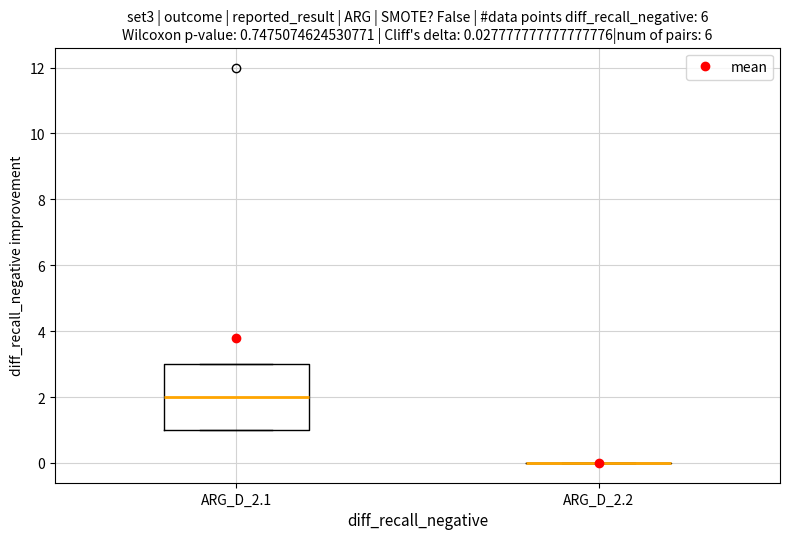

Which box is the tallest, from its lower edge to its upper edge?

ARG_D_2.1